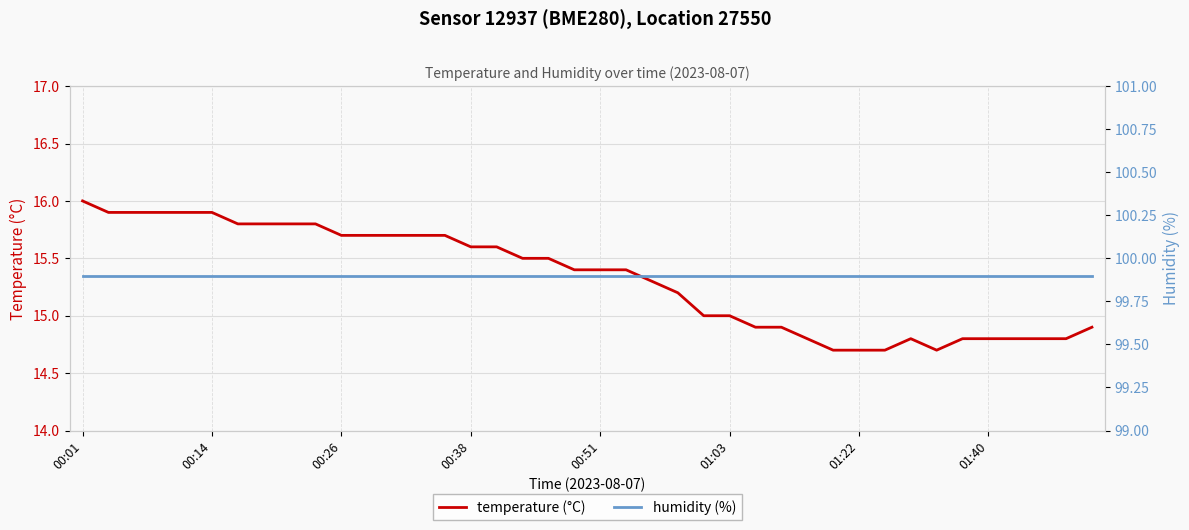

What are all the series names shown in the legend?

temperature (°C), humidity (%)